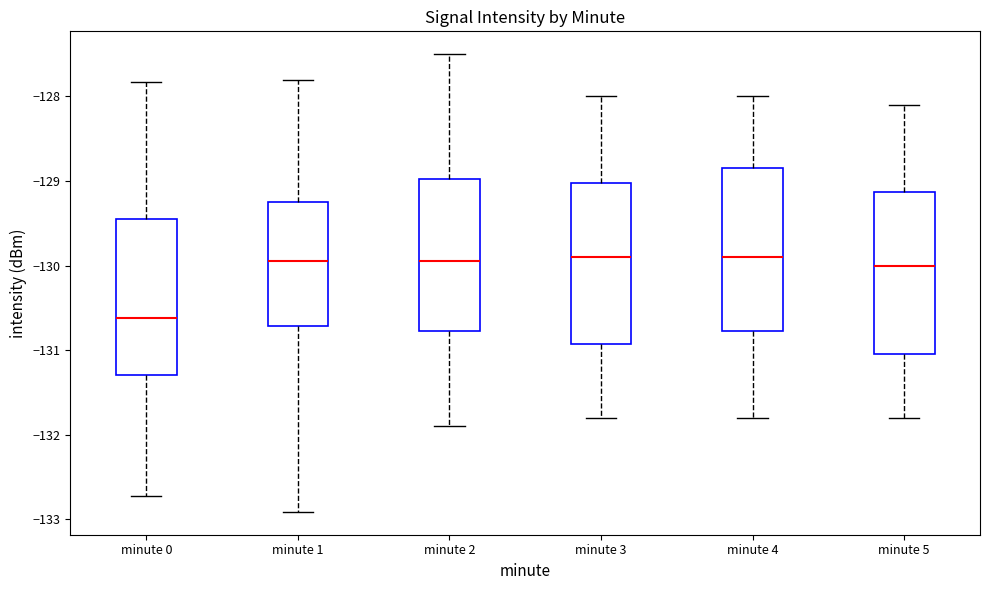

Reading left to right, transcribe this box plot: for each box, give where its median line is, the range the box spans, and where its two whiskers end, as read against the y-axis. The values are not printed on the chart, so give them approximately, as read against the axis.

minute 0: median -130.6, box -131.3 to -129.4, whiskers -132.7 to -127.8
minute 1: median -129.9, box -130.7 to -129.2, whiskers -132.9 to -127.8
minute 2: median -129.9, box -130.8 to -129.0, whiskers -131.9 to -127.5
minute 3: median -129.9, box -130.9 to -129.0, whiskers -131.8 to -128.0
minute 4: median -129.9, box -130.8 to -128.8, whiskers -131.8 to -128.0
minute 5: median -130.0, box -131.0 to -129.1, whiskers -131.8 to -128.1